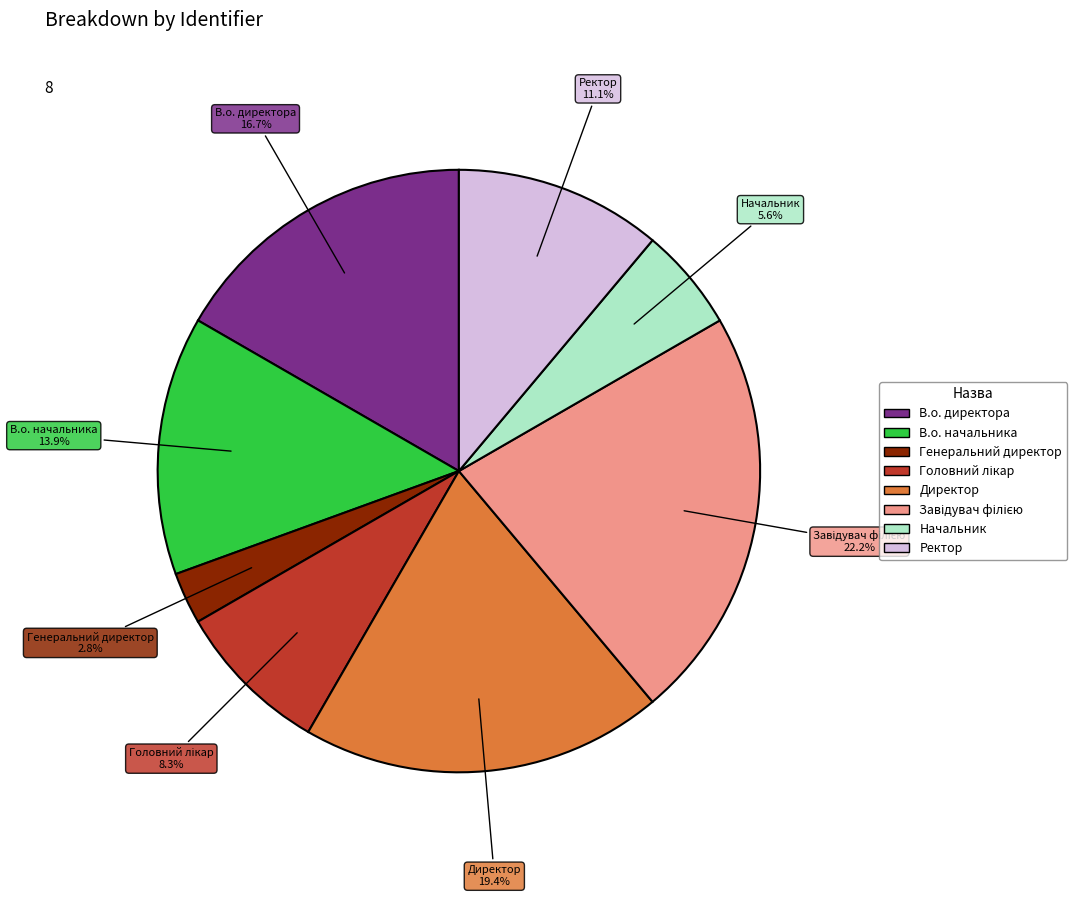

Is Начальник the majority of the pie?

No